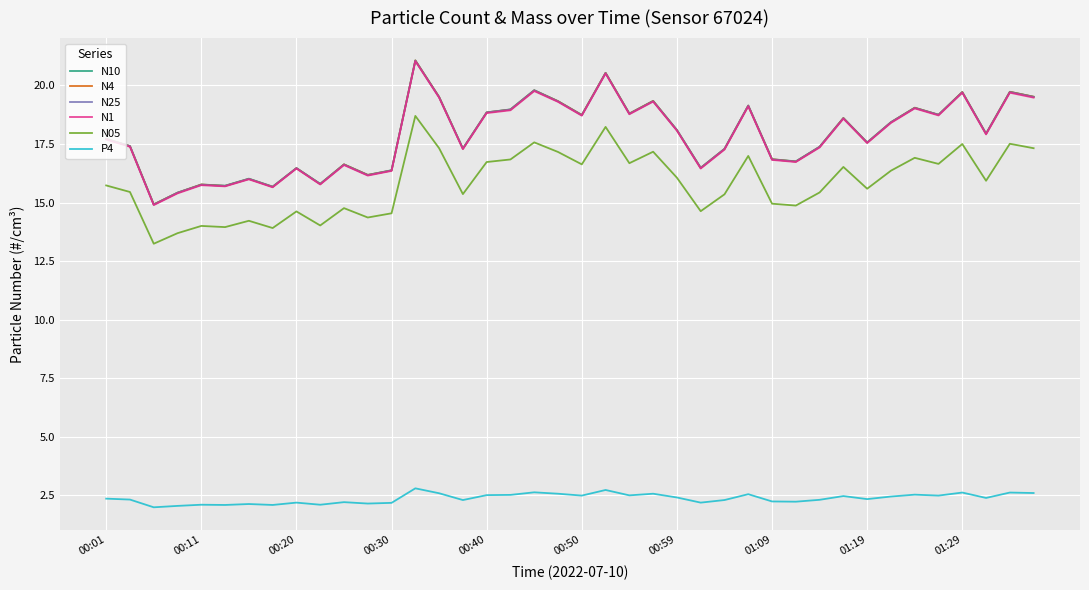

True or false: N05 and N4 cross at least once.

False